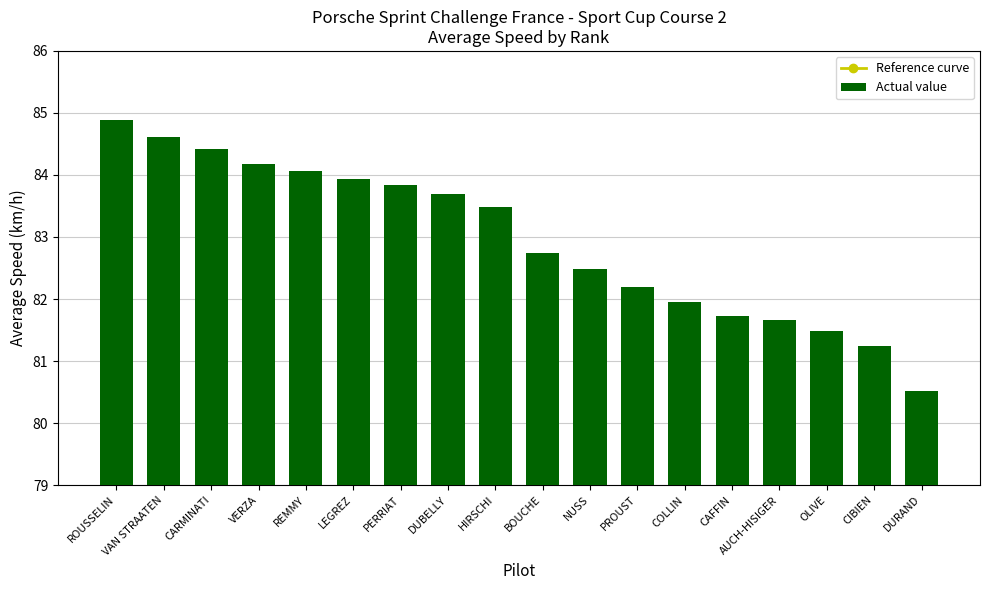

At which category is the sum across all series the highest?

ROUSSELIN